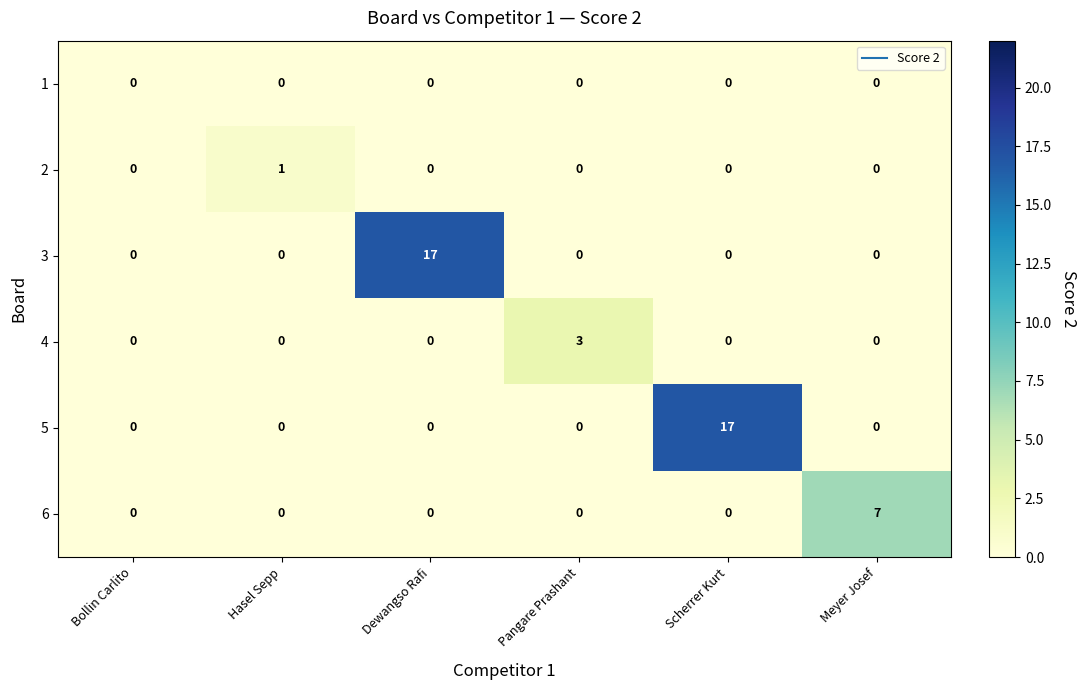

What is the difference between the highest and lowest values at Scherrer Kurt?

17